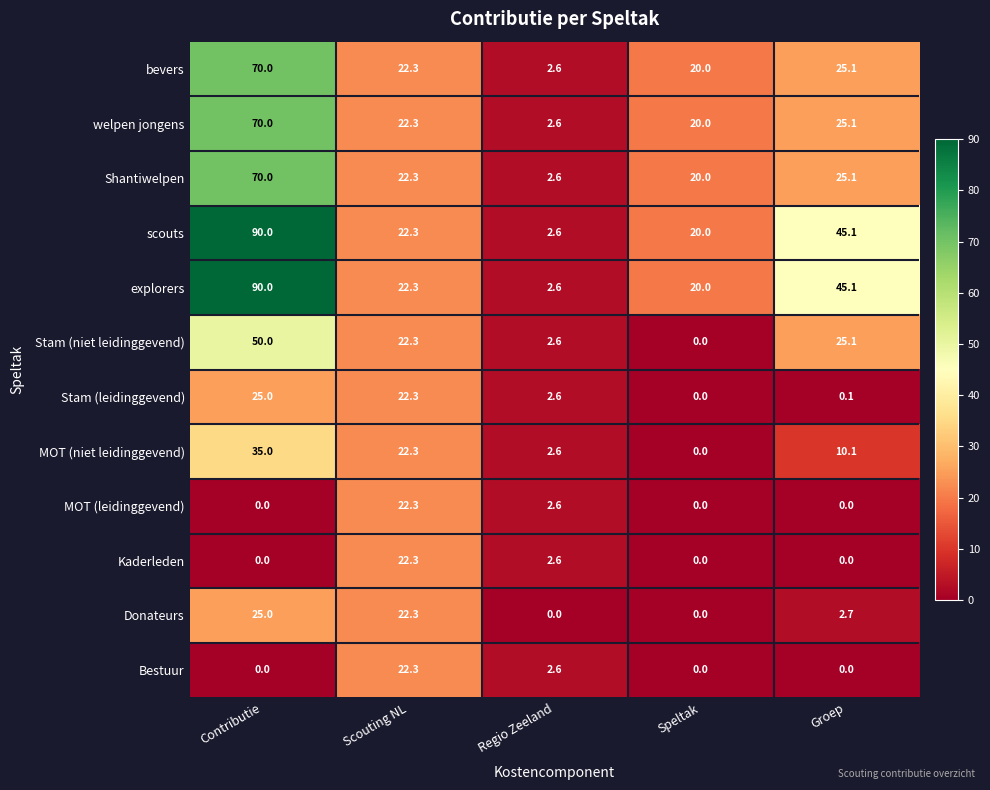

List the labels in order of explorers value, smallest first.

Regio Zeeland, Speltak, Scouting NL, Groep, Contributie